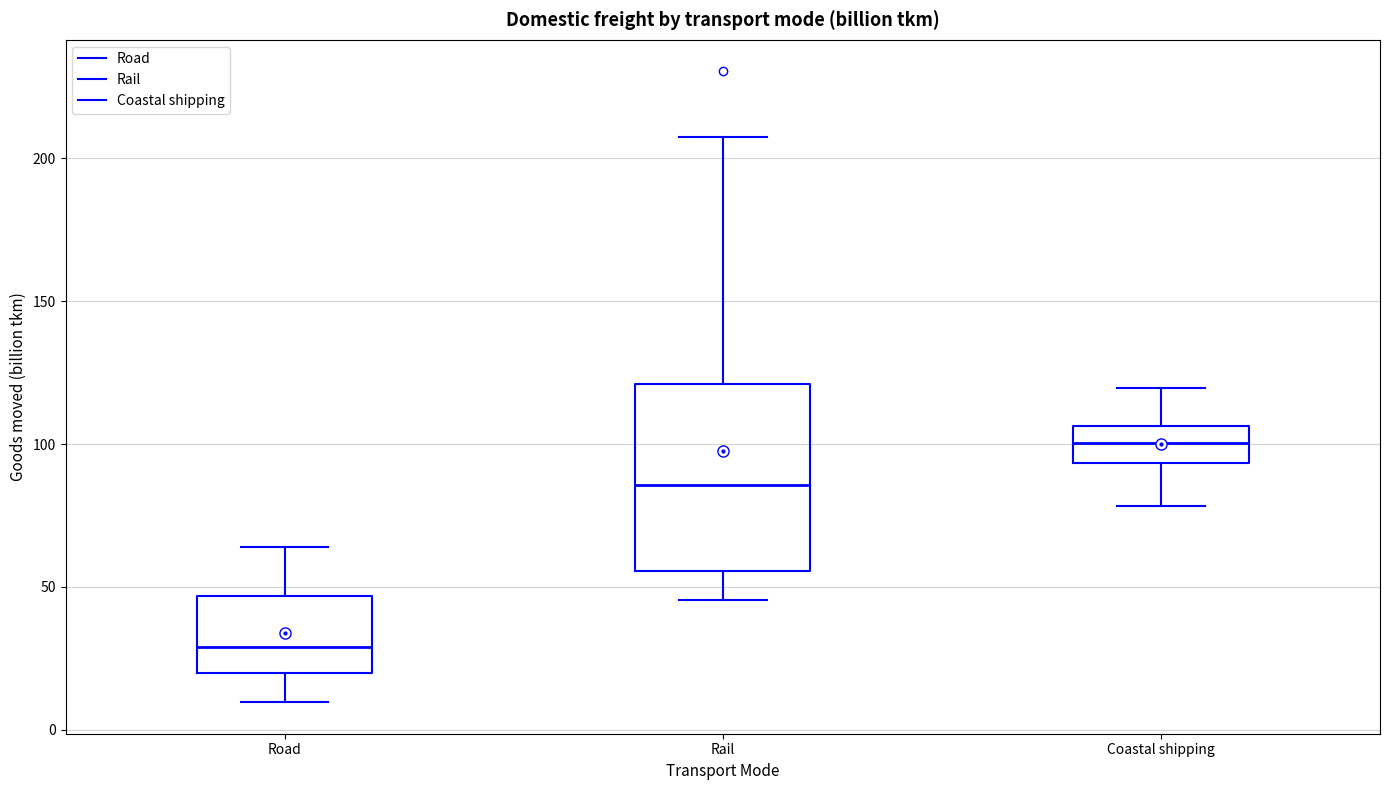

Where is the upper edge of the box for Coastal shipping on the y-axis? The values are not printed on the chart, so give them approximately, as read against the axis.

105